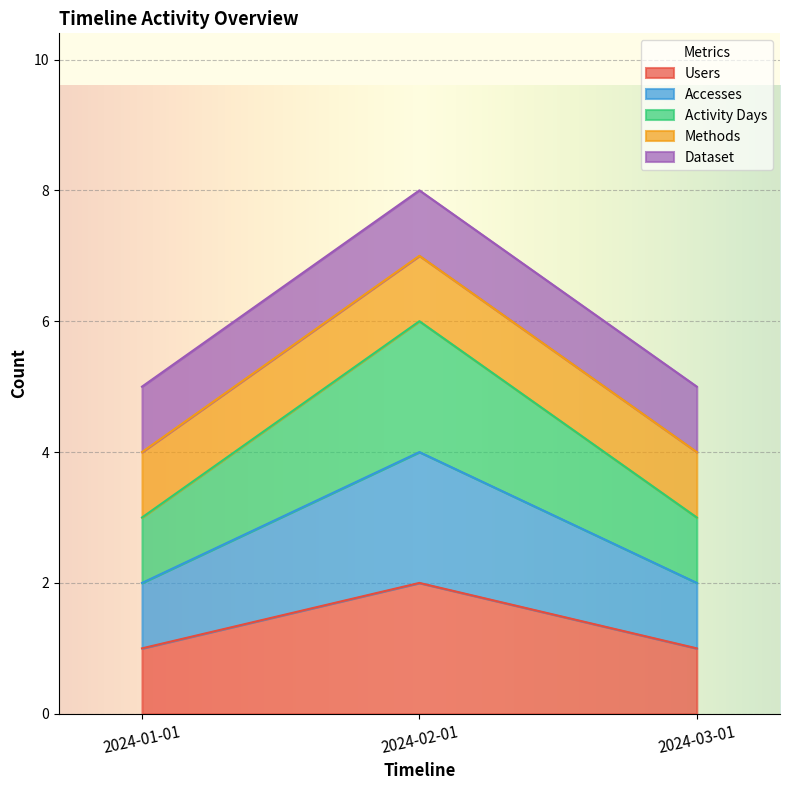

At which category does the chart reach its peak across all series?

2024-02-01